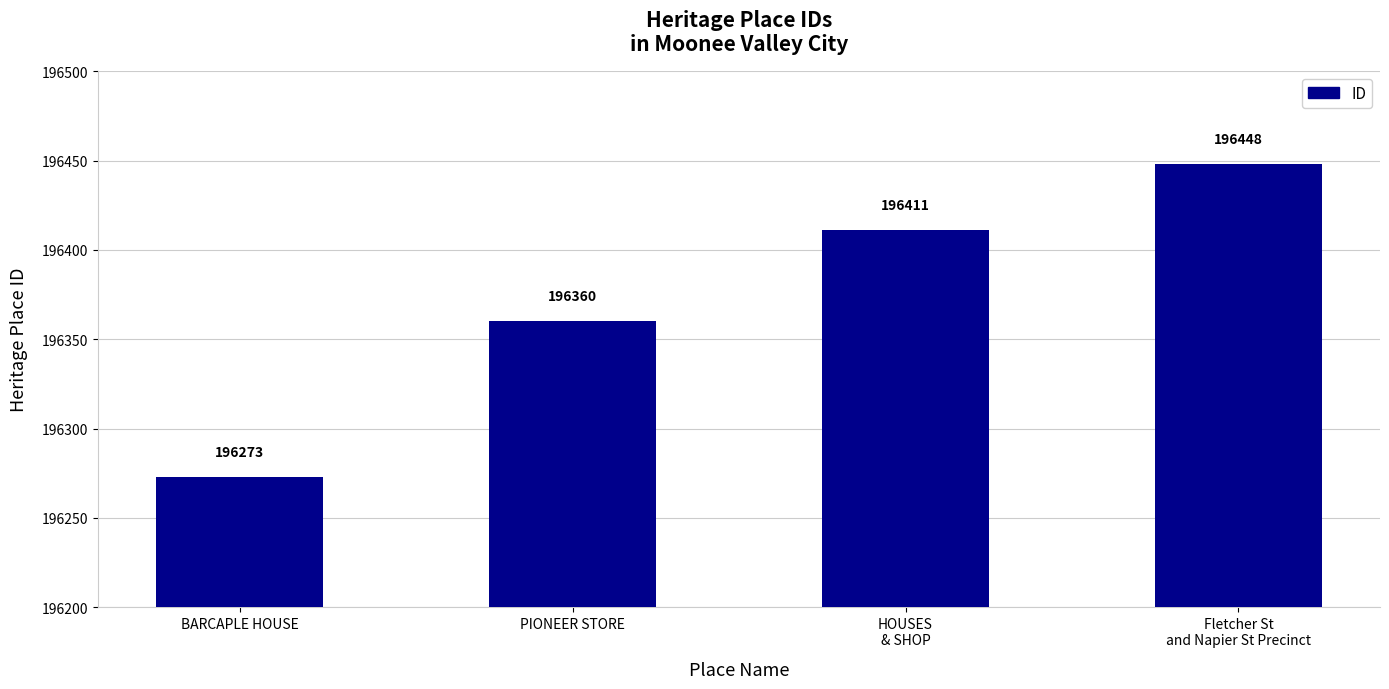

What is the smallest value displayed?

196273